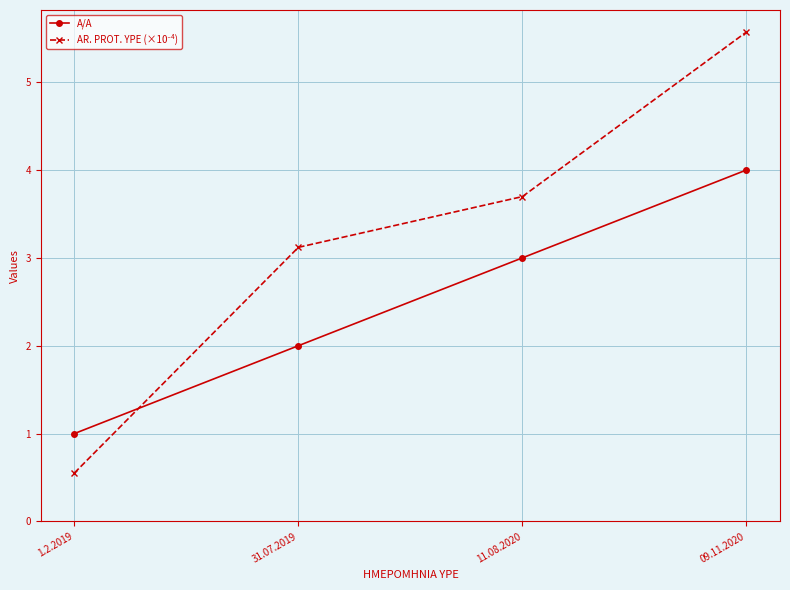

What is the spread (max minus min) of values at 31.07.2019?

1.1